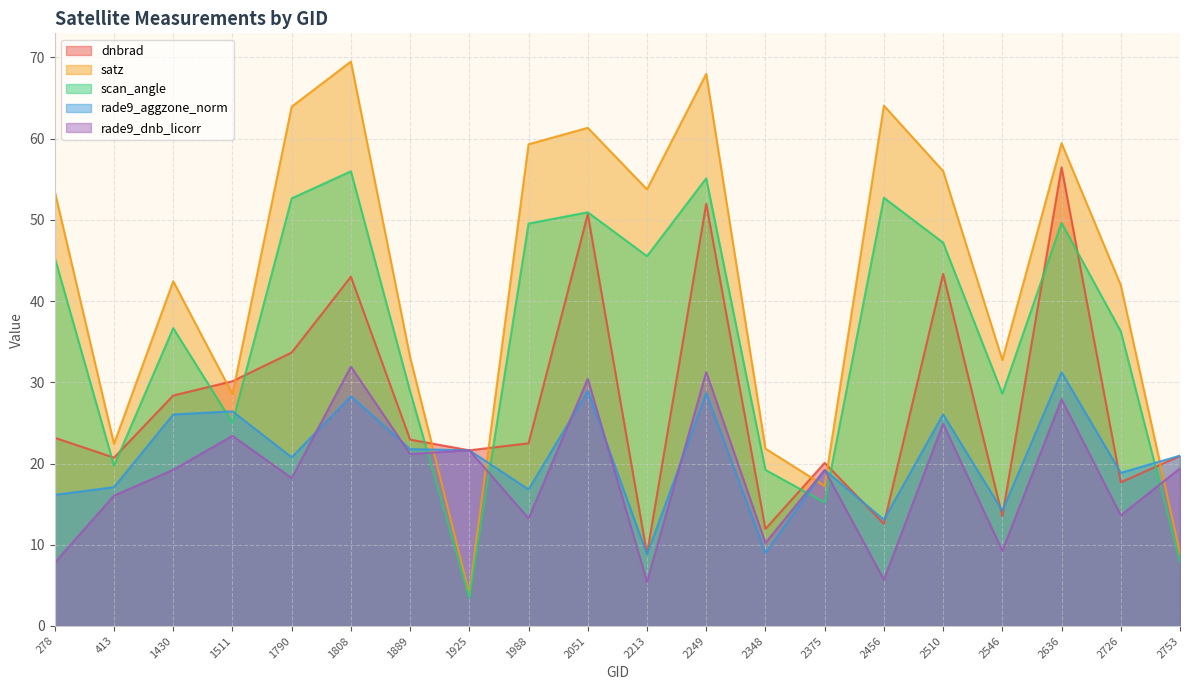

True or false: rade9_aggzone_norm has a value of 37.2 at 1790.

False